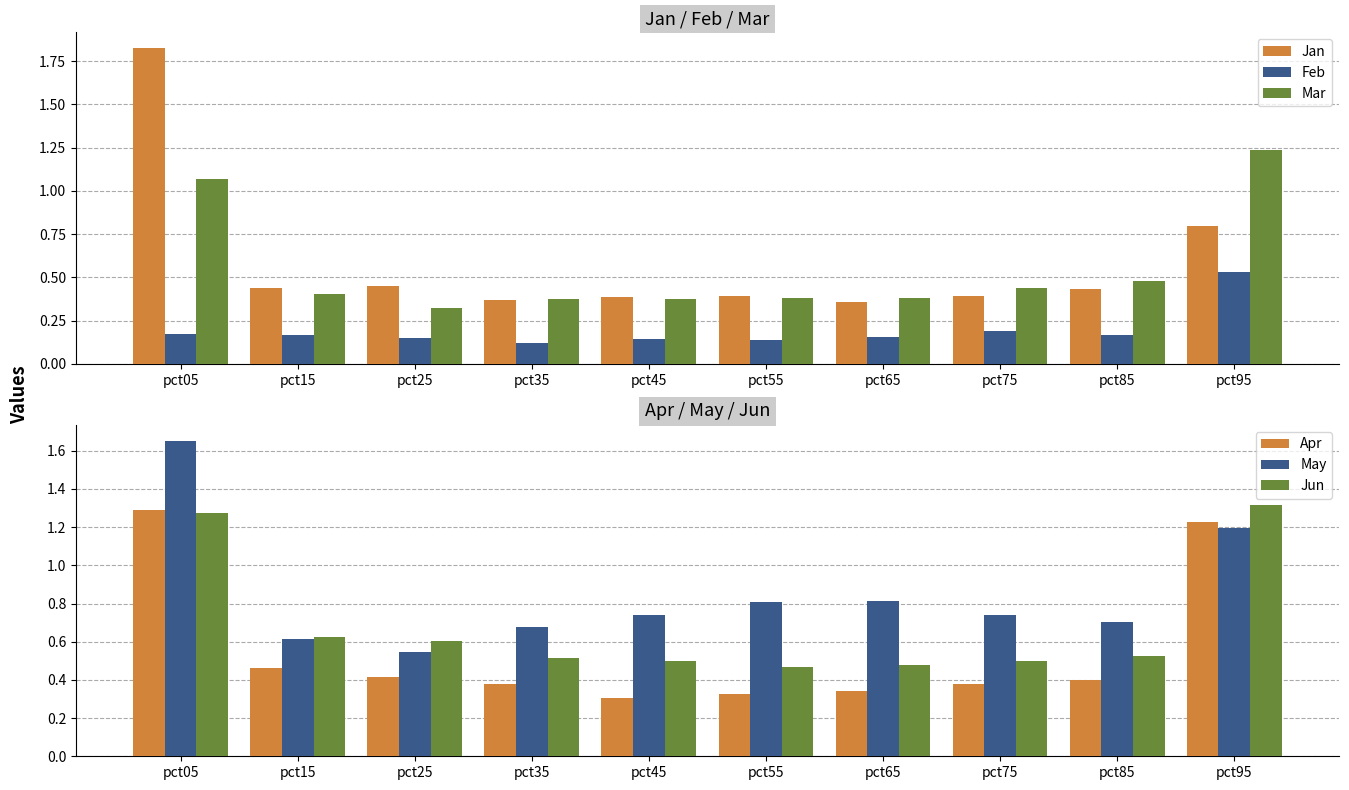

Where is May nearest to the value 1?

pct65